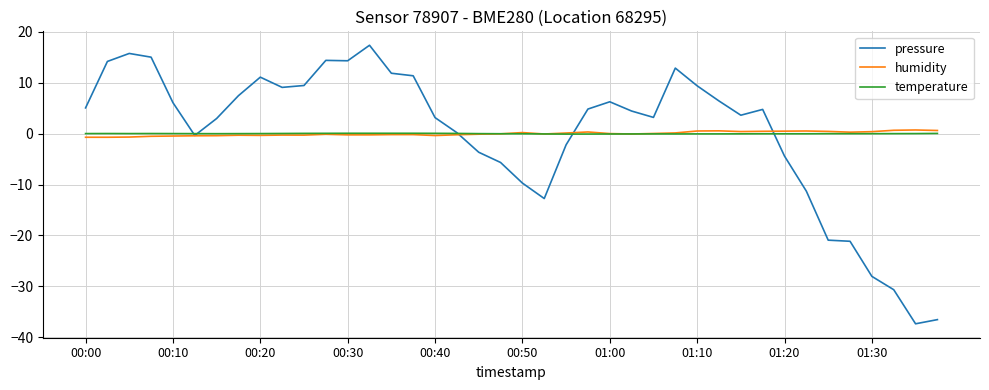

What is the maximum value for pressure?

17.4